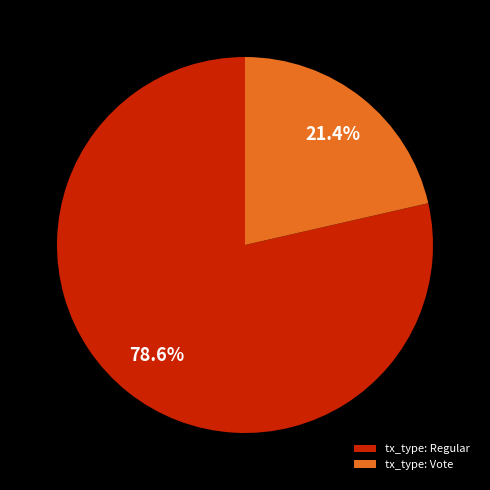

Which slice represents more than half of the pie?

tx_type: Regular